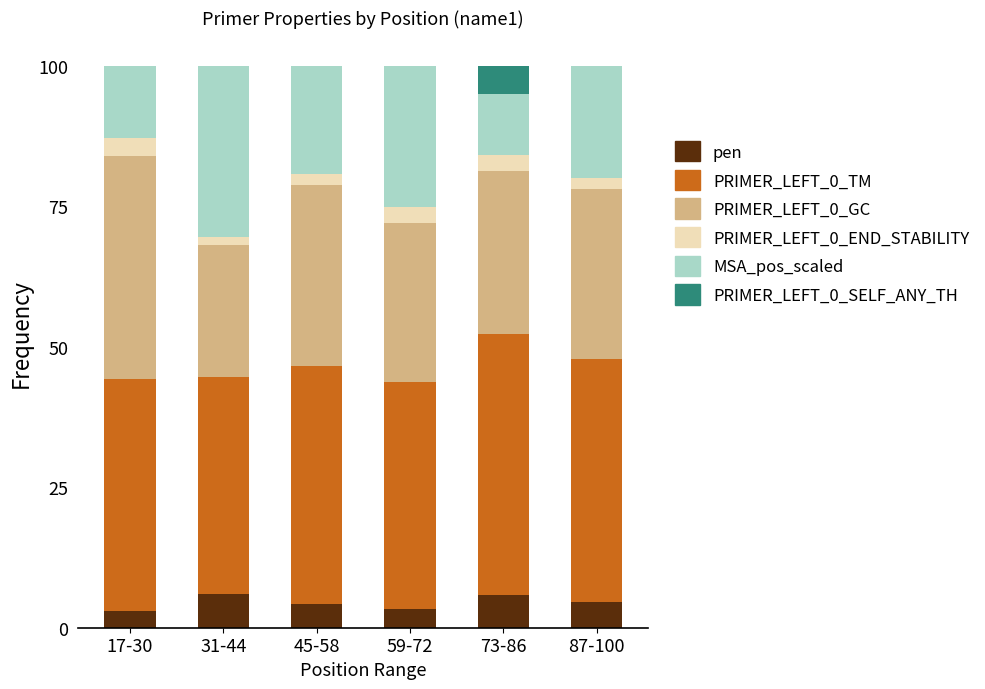

What is the total value across all series at 73-86?

100.0